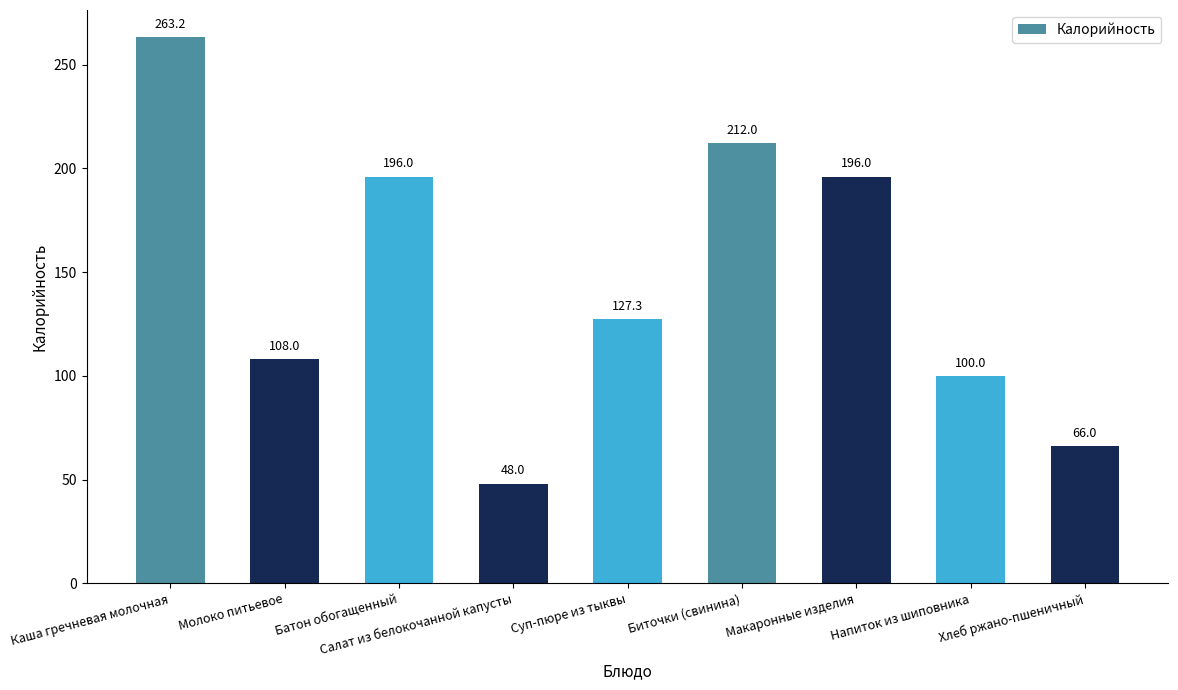

How many data points does each series have?

9